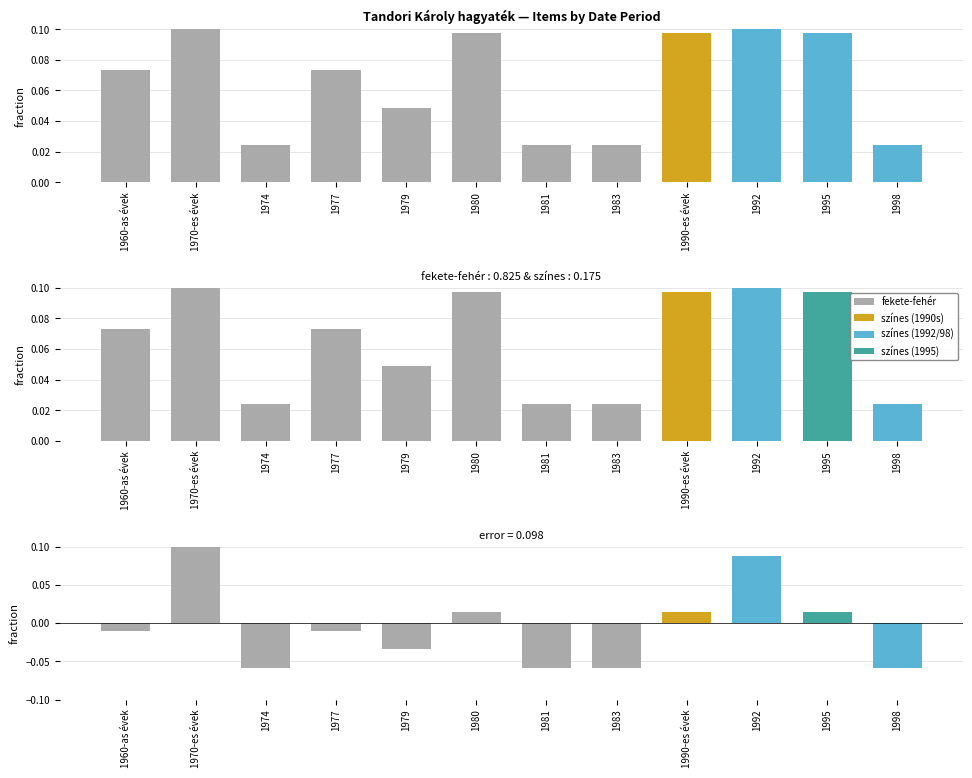

What is the label of the 11th bar from the right?

1970-es évek